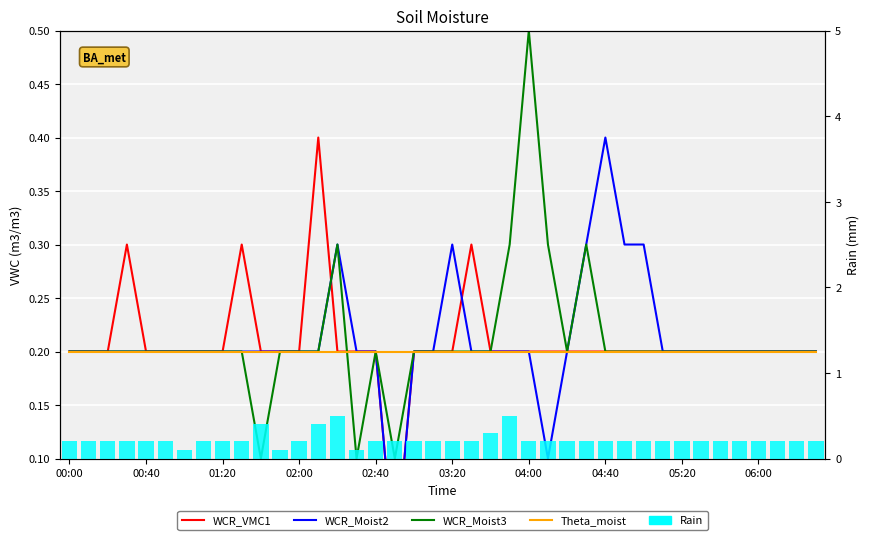

What is the minimum value for Theta_moist?

0.2